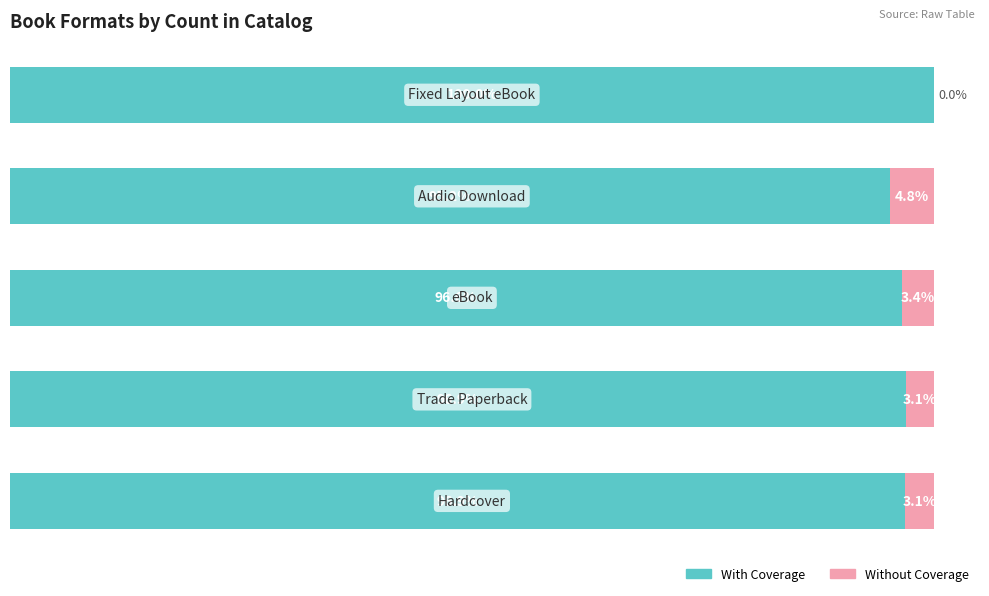

What are all the series names shown in the legend?

With Coverage, Without Coverage